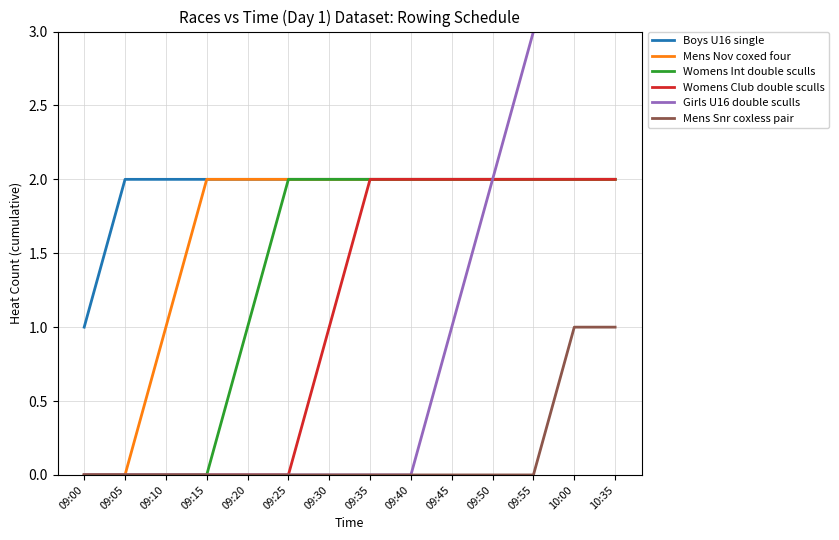

Is the value of Boys U16 single at 09:55 greater than the value of Mens Snr coxless pair at 09:30?

Yes